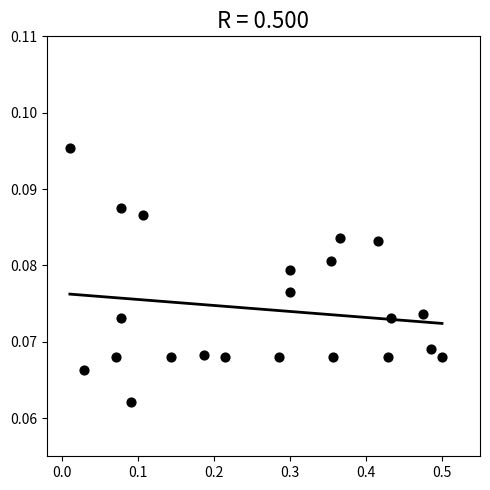

What is the range of X values (max minus min)?

0.5